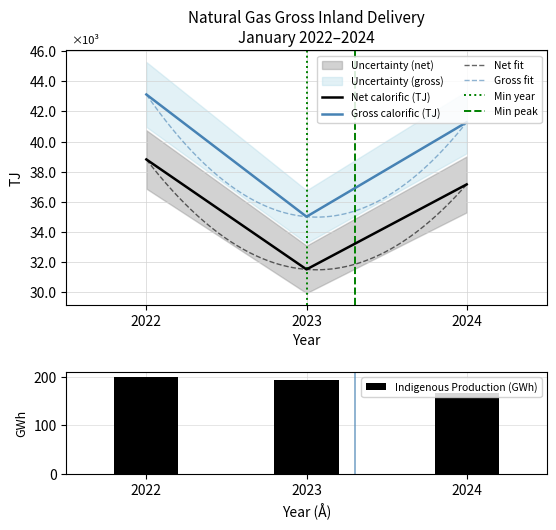

Rank the series by their maximum value, from highest to lowest.

TJ (gross calorific), TJ (net calorific)